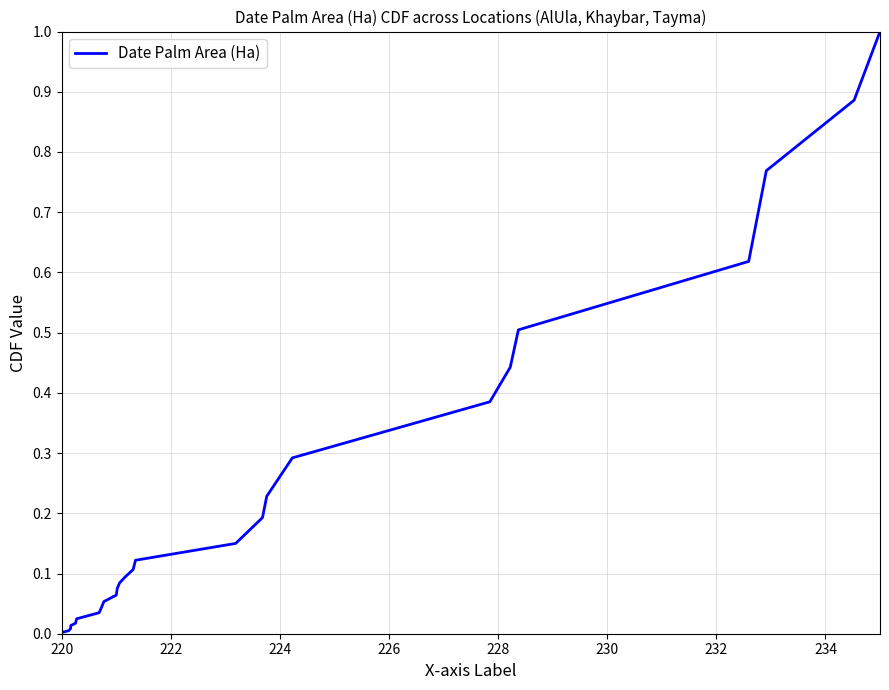

What is the difference between the maximum and minimum values?

1.0